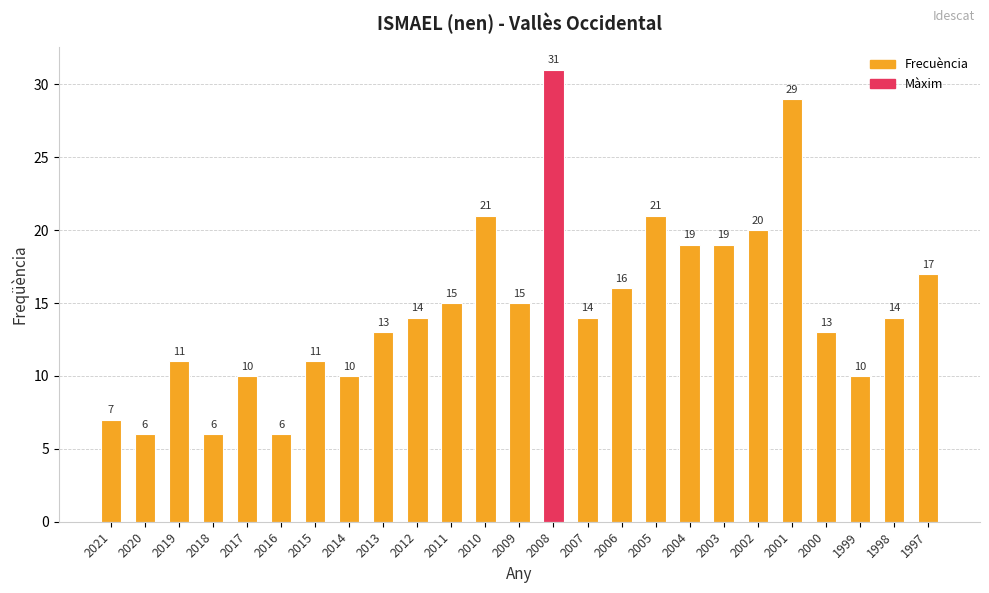

What is the greatest value displayed?

31